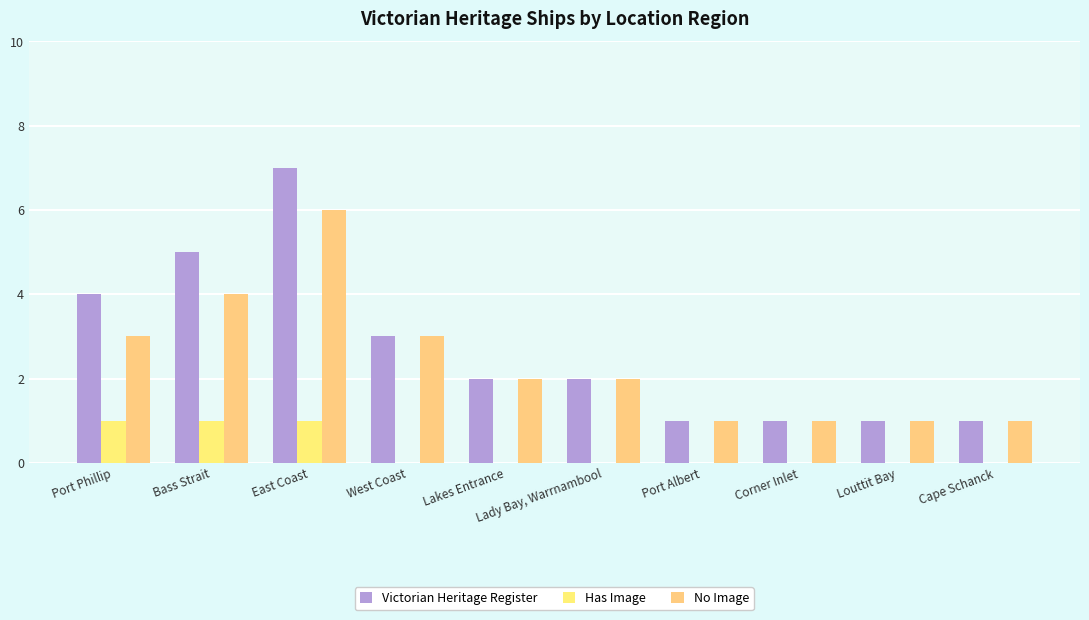

List the labels in order of Victorian Heritage Register value, largest first.

East Coast, Bass Strait, Port Phillip, West Coast, Lakes Entrance, Lady Bay, Warrnambool, Port Albert, Corner Inlet, Louttit Bay, Cape Schanck